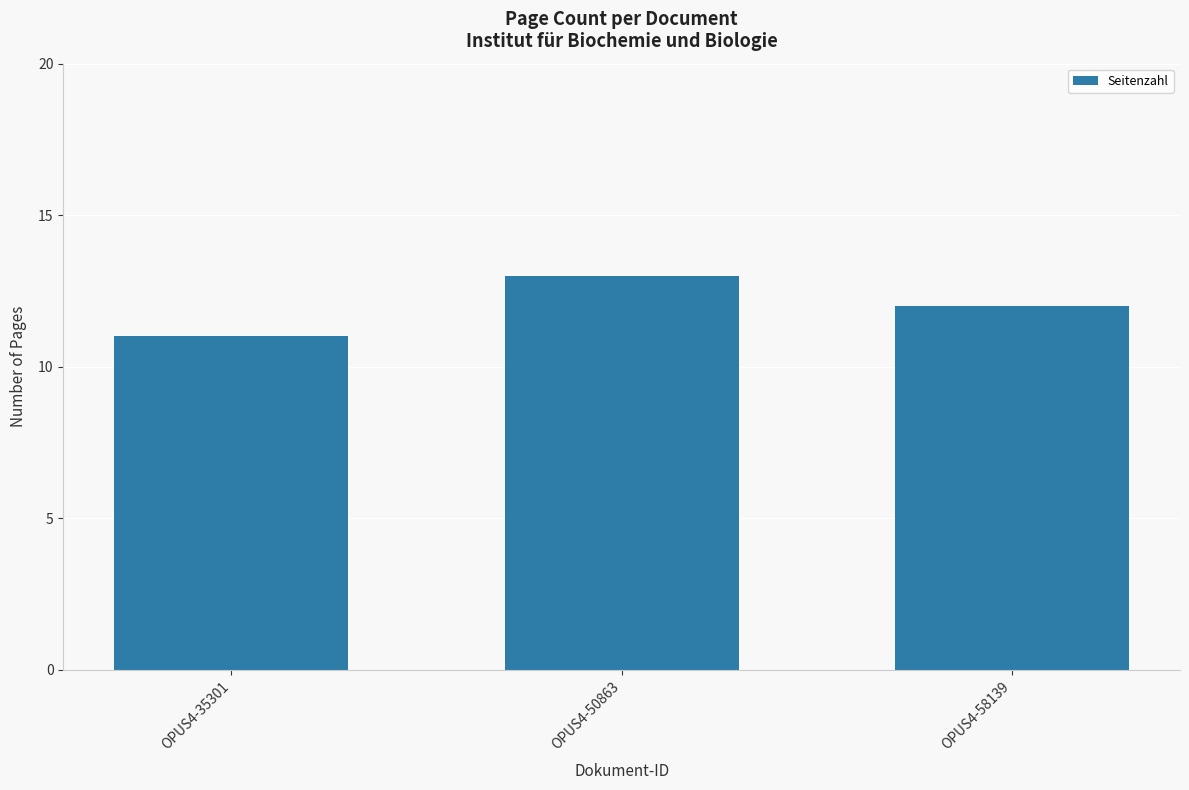

How many series are shown in this chart?

1